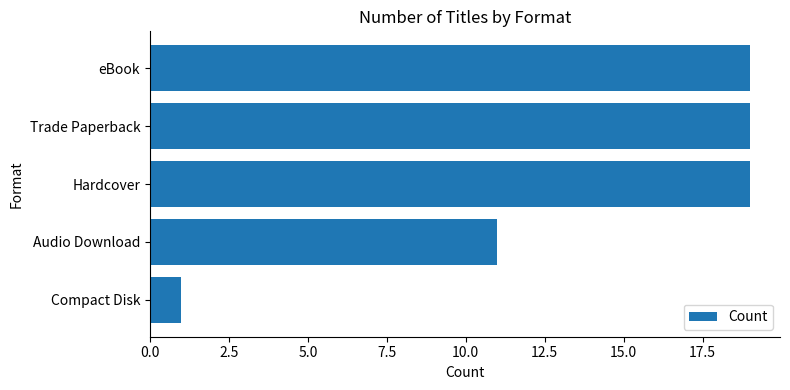

How many bars are there in total?

5